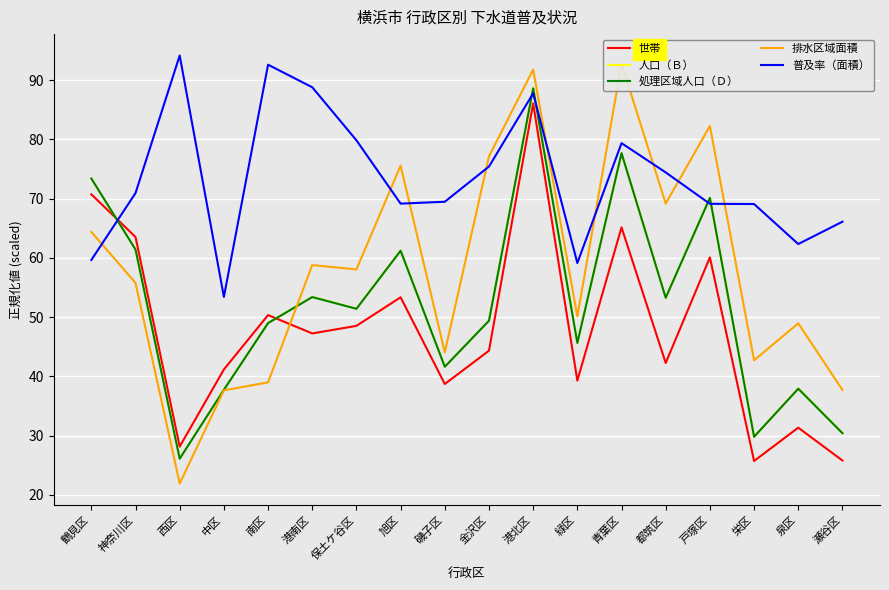

At which label does 排水区域面積 first exceed 58?

鶴見区